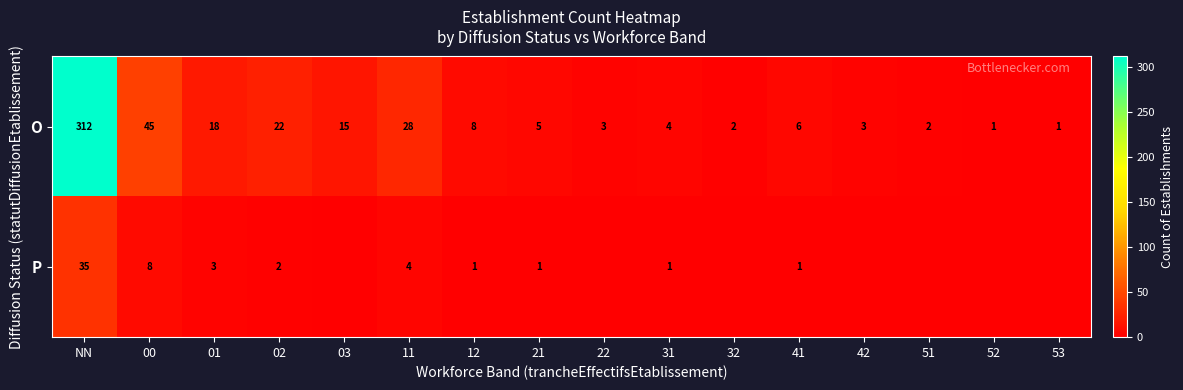

Which category has the highest value across all series?

NN